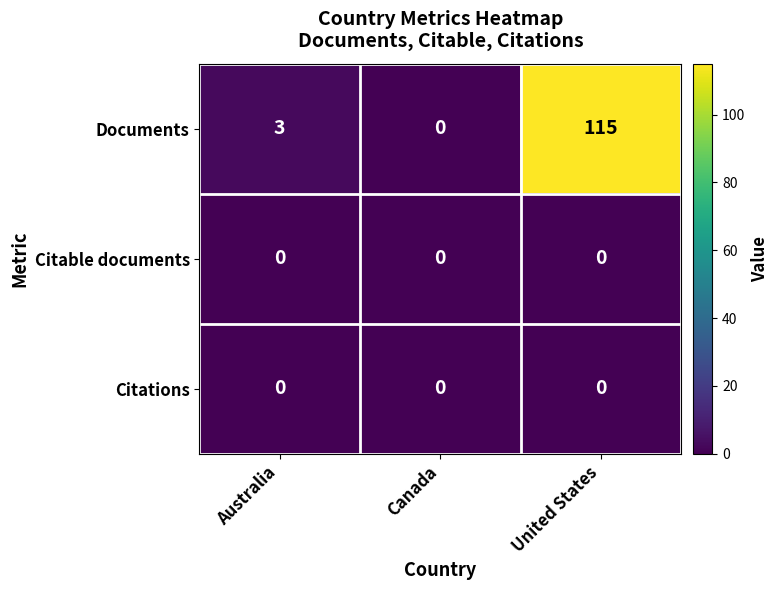

The value of Documents at Canada is 60. True or false?

False